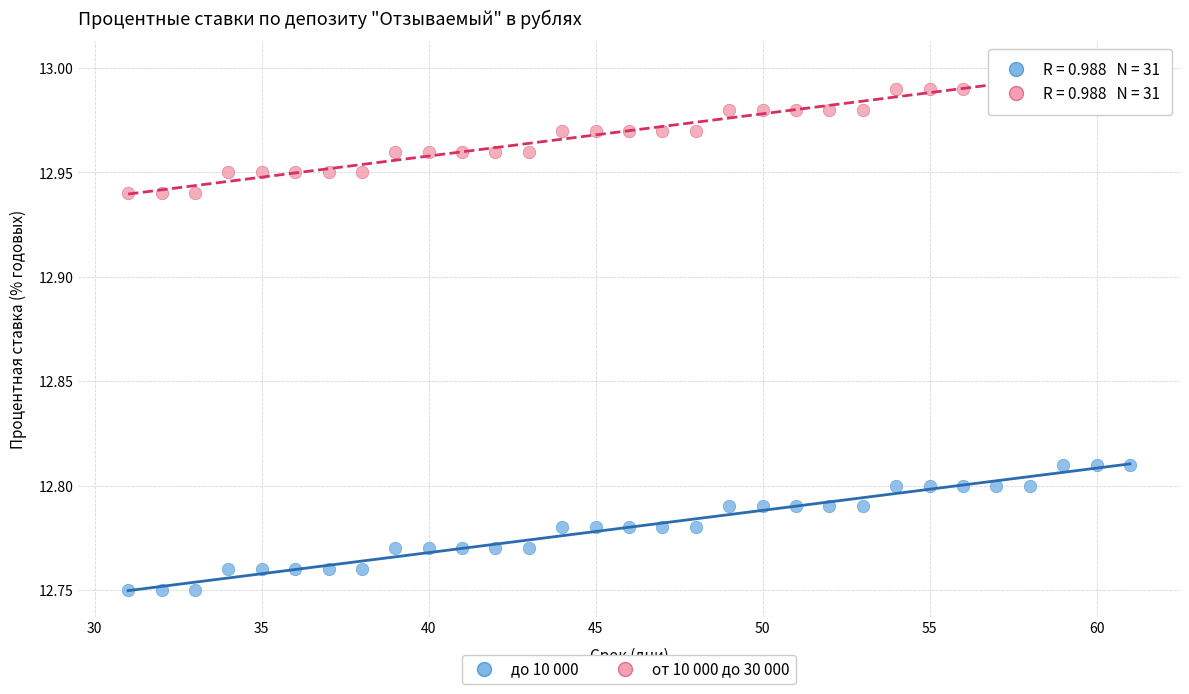

Which series contains the highest Y value?

от 10 000 до 30 000